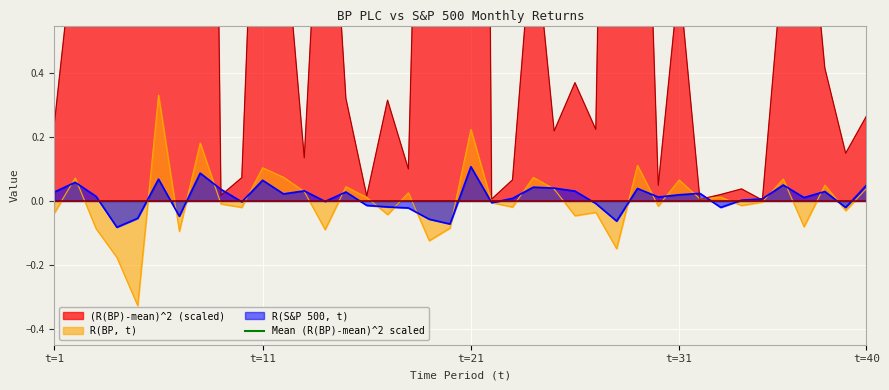

List the series in order of their peak value, lowest first.

R(S&P 500, t), R(BP, t), (R(BP)-mean)^2